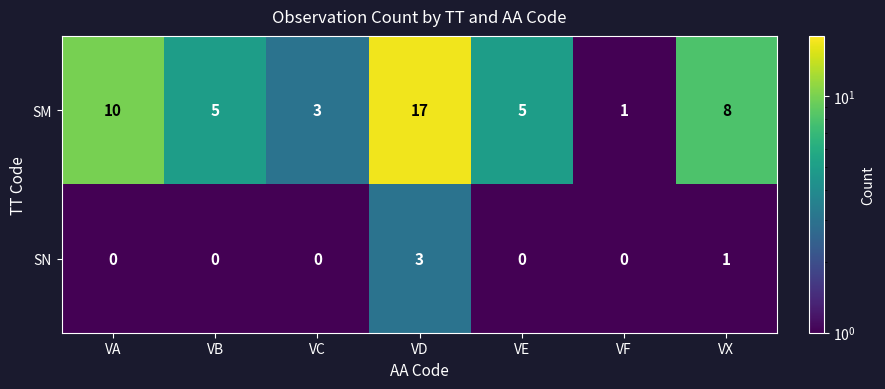

Reading left to right, transcribe all the data shown in this chart.

SM: VA=10	VB=5	VC=3	VD=17	VE=5	VF=1	VX=8
SN: VA=0	VB=0	VC=0	VD=3	VE=0	VF=0	VX=1